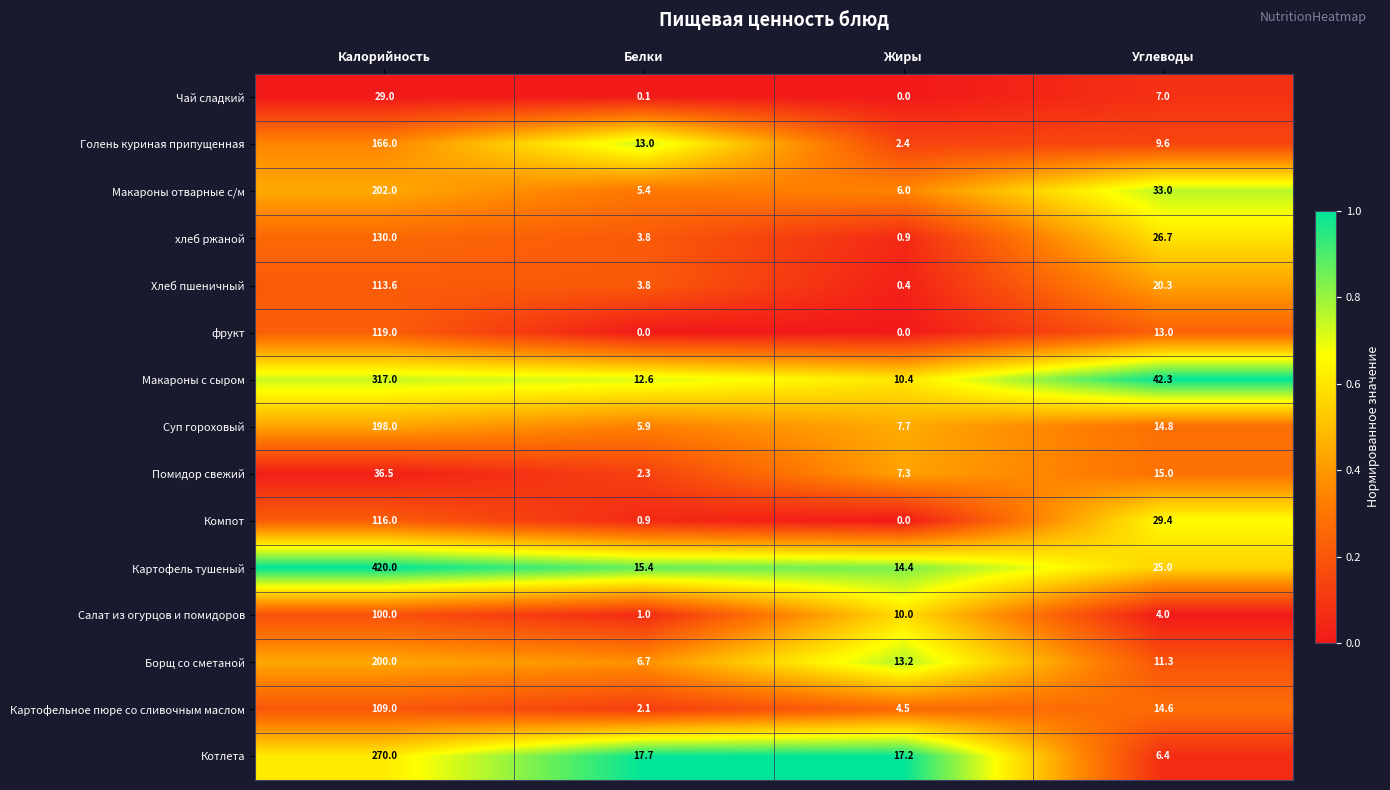

True or false: Салат из огурцов и помидоров has a value of 2.3 at Углеводы.

False